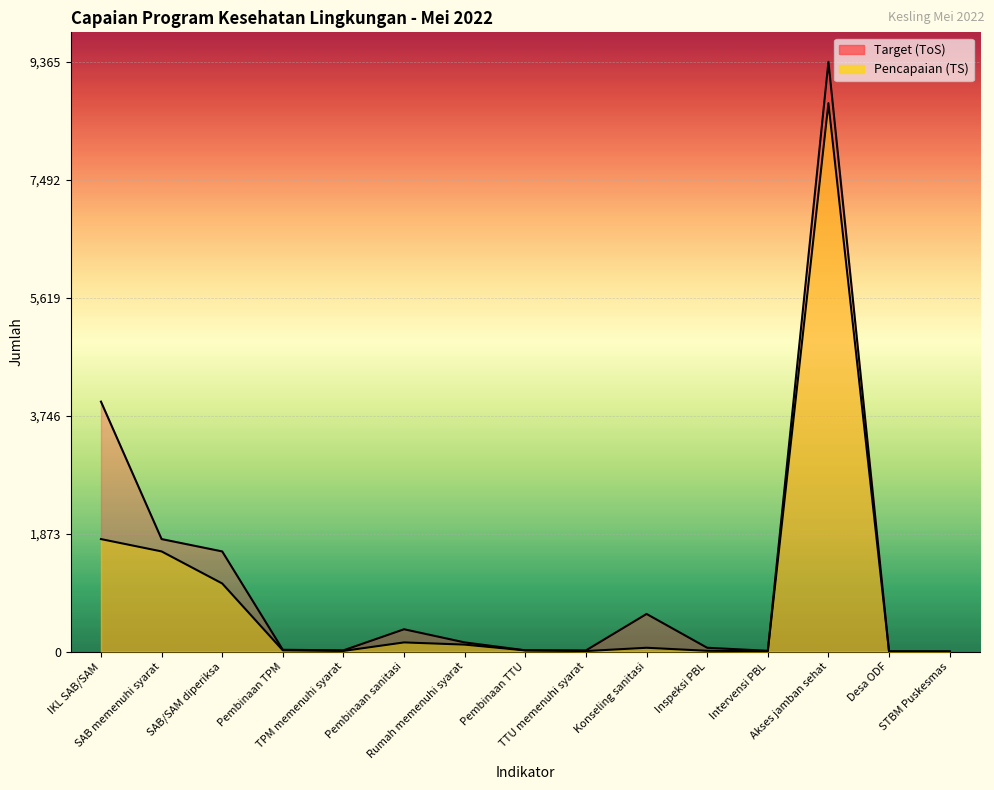

What is the total value across all series at TTU memenuhi syarat?

26